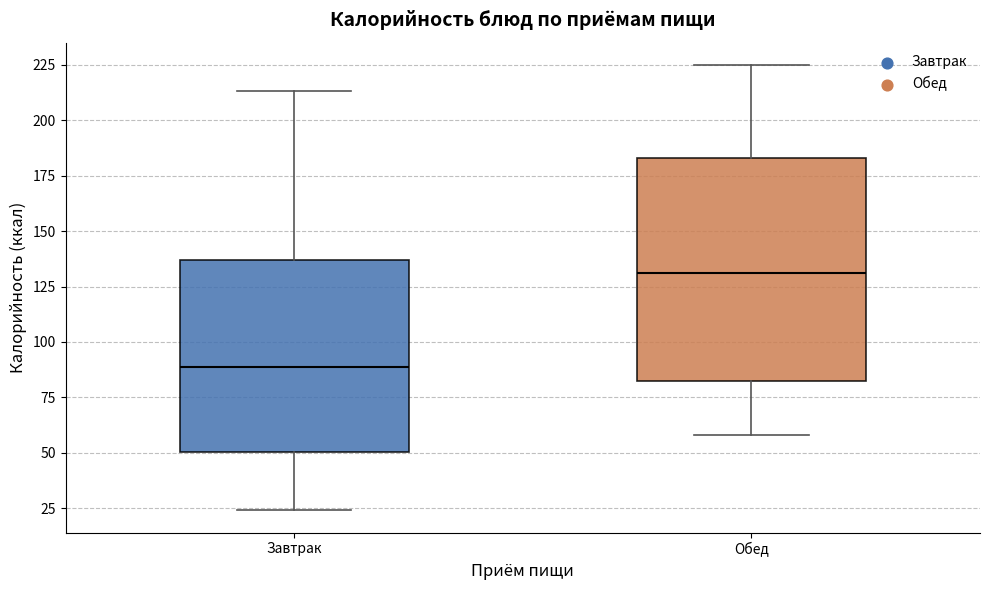

Which box is the tallest, from its lower edge to its upper edge?

Обед